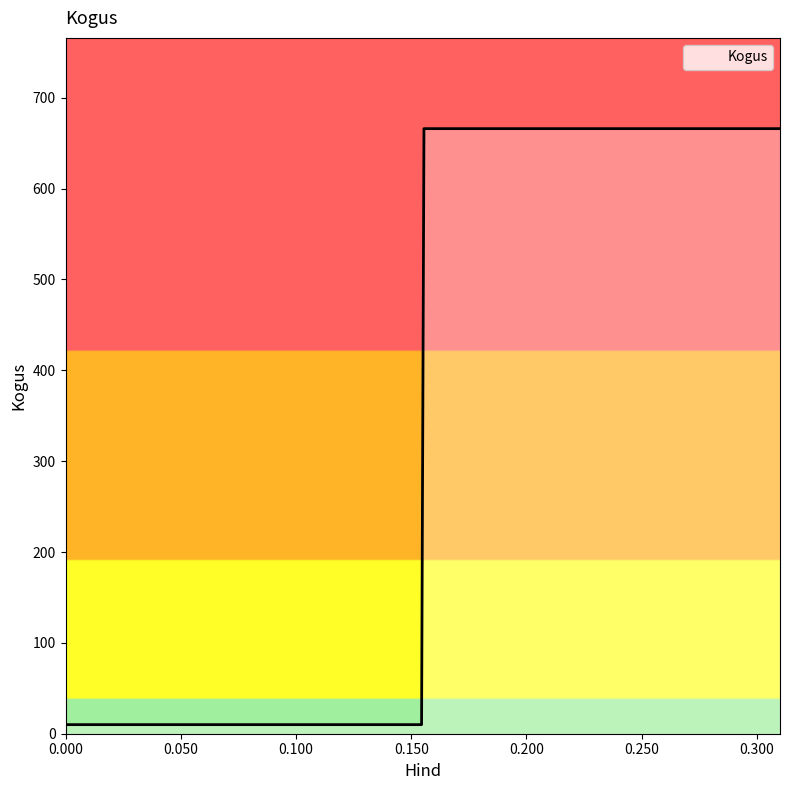

What is the difference between the maximum and minimum values?

656